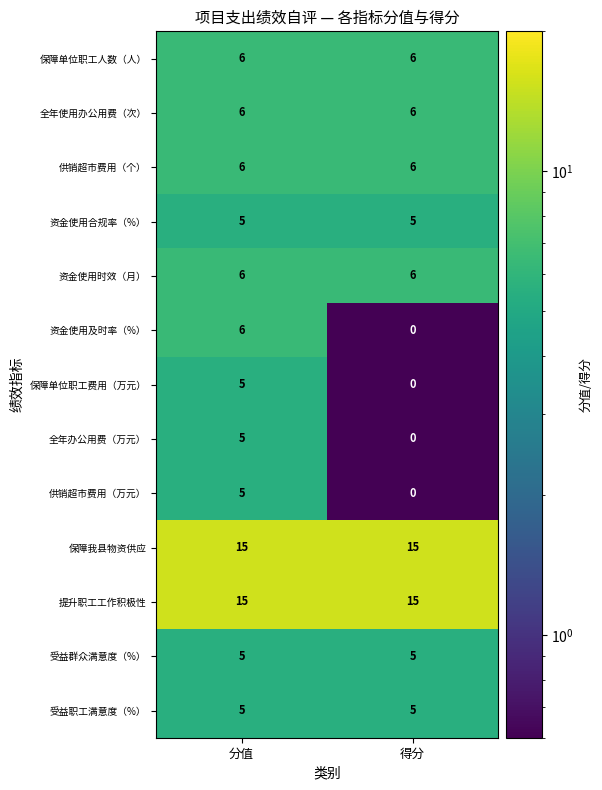

The 资金使用时效（月） series shows 4 at 得分. True or false?

False